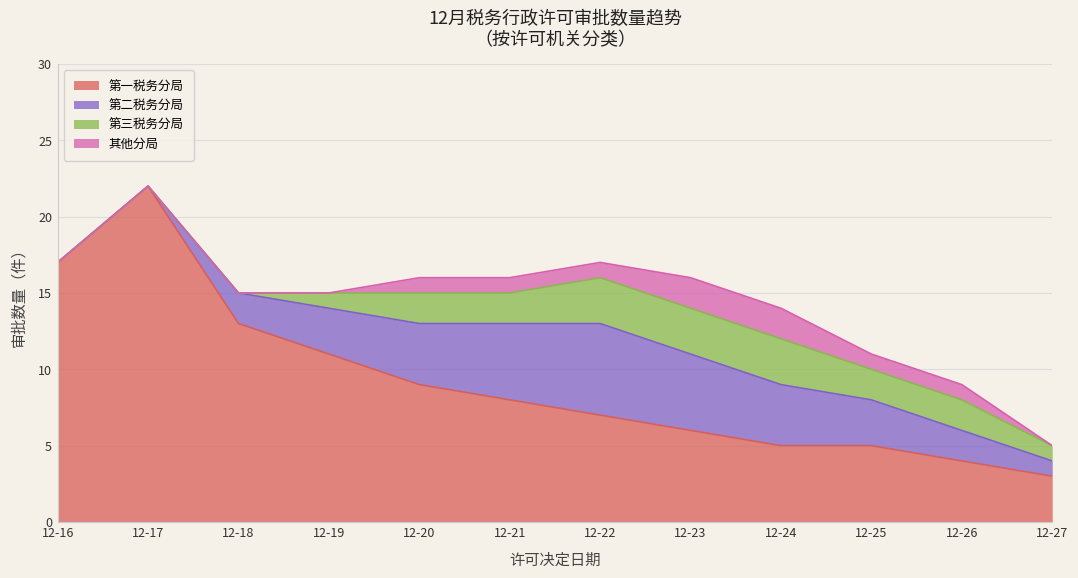

Reading left to right, what are all the values shown in this chart?

第一税务分局: 17	22	13	11	9	8	7	6	5	5	4	3
第二税务分局: 0	0	2	3	4	5	6	5	4	3	2	1
第三税务分局: 0	0	0	1	2	2	3	3	3	2	2	1
其他分局: 0	0	0	0	1	1	1	2	2	1	1	0